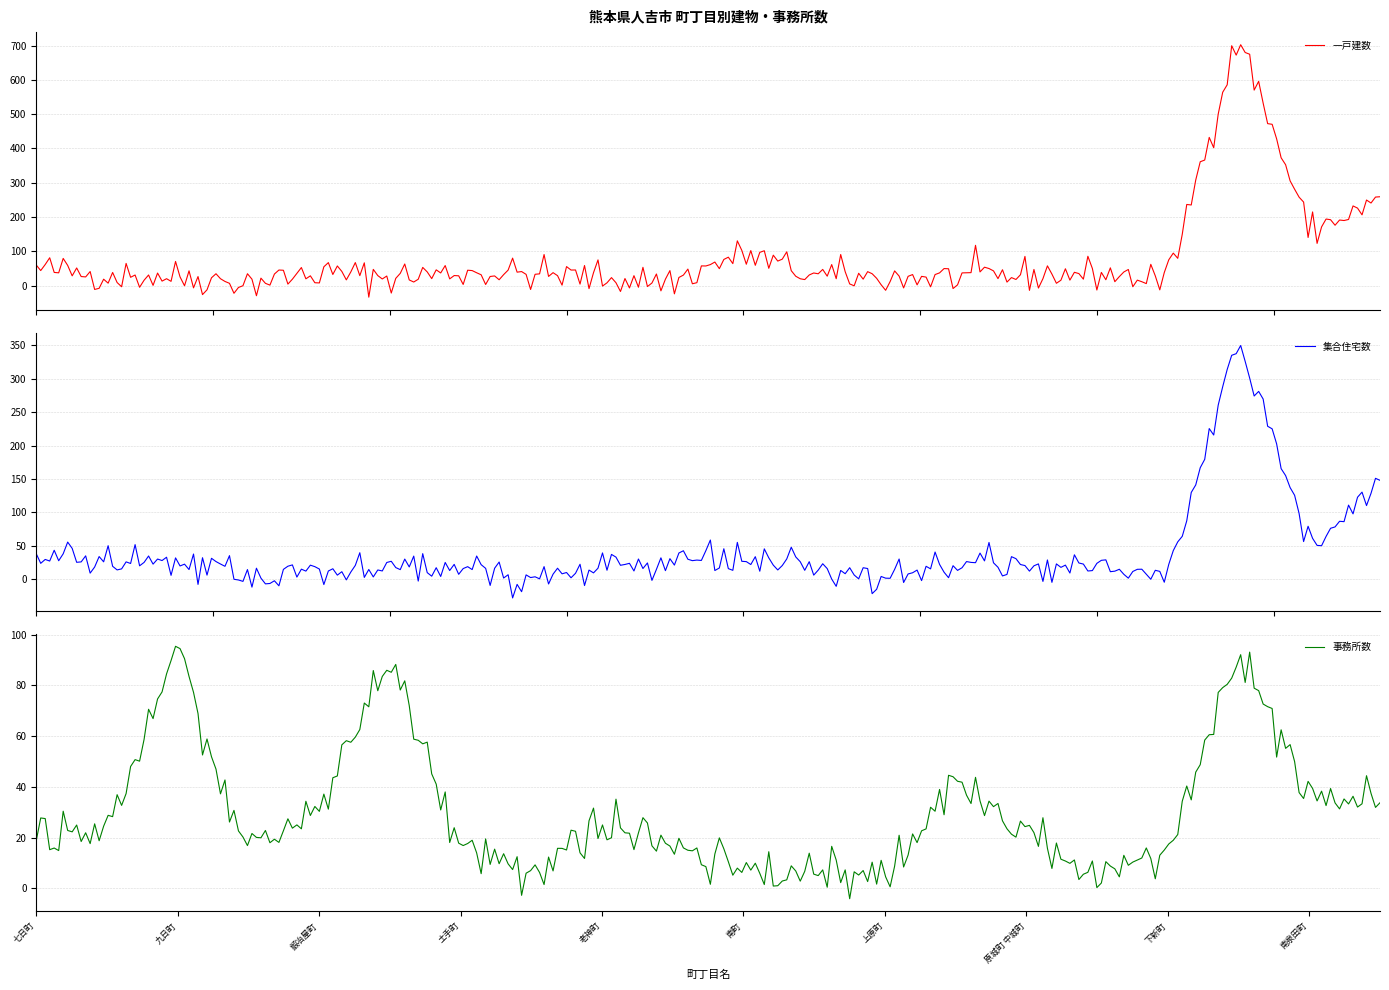

True or false: 事務所数 and 一戸建数 cross at least once.

True